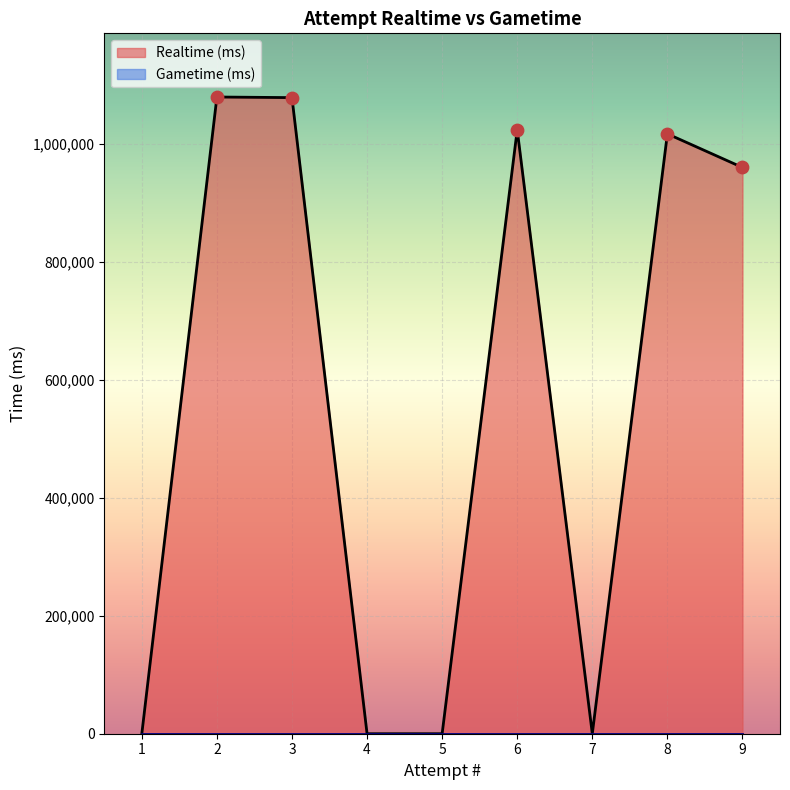

What is the change in value from 5 to 3?

+1079193